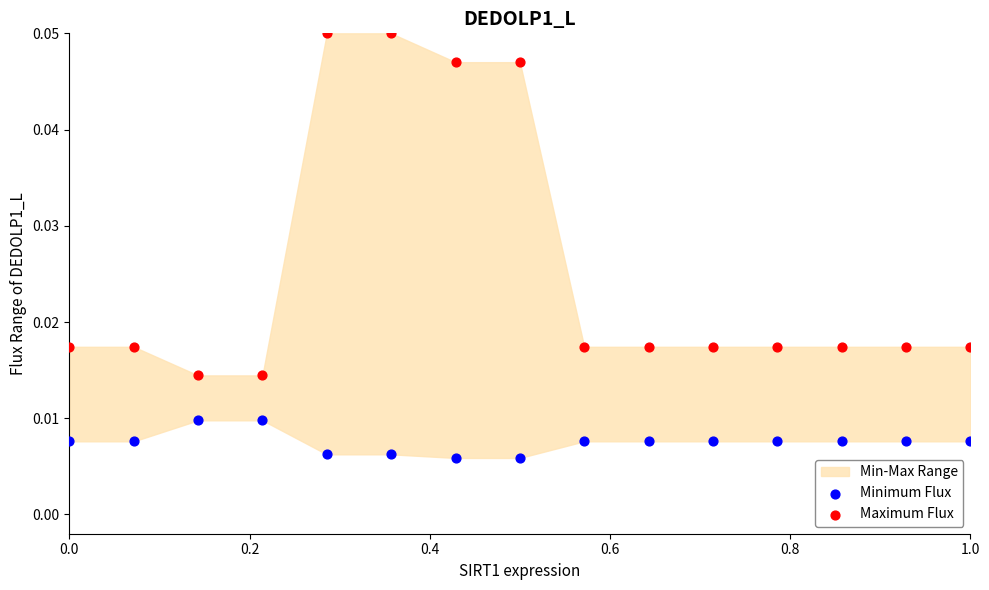

Which series reaches the minimum Y coordinate?

Minimum Flux